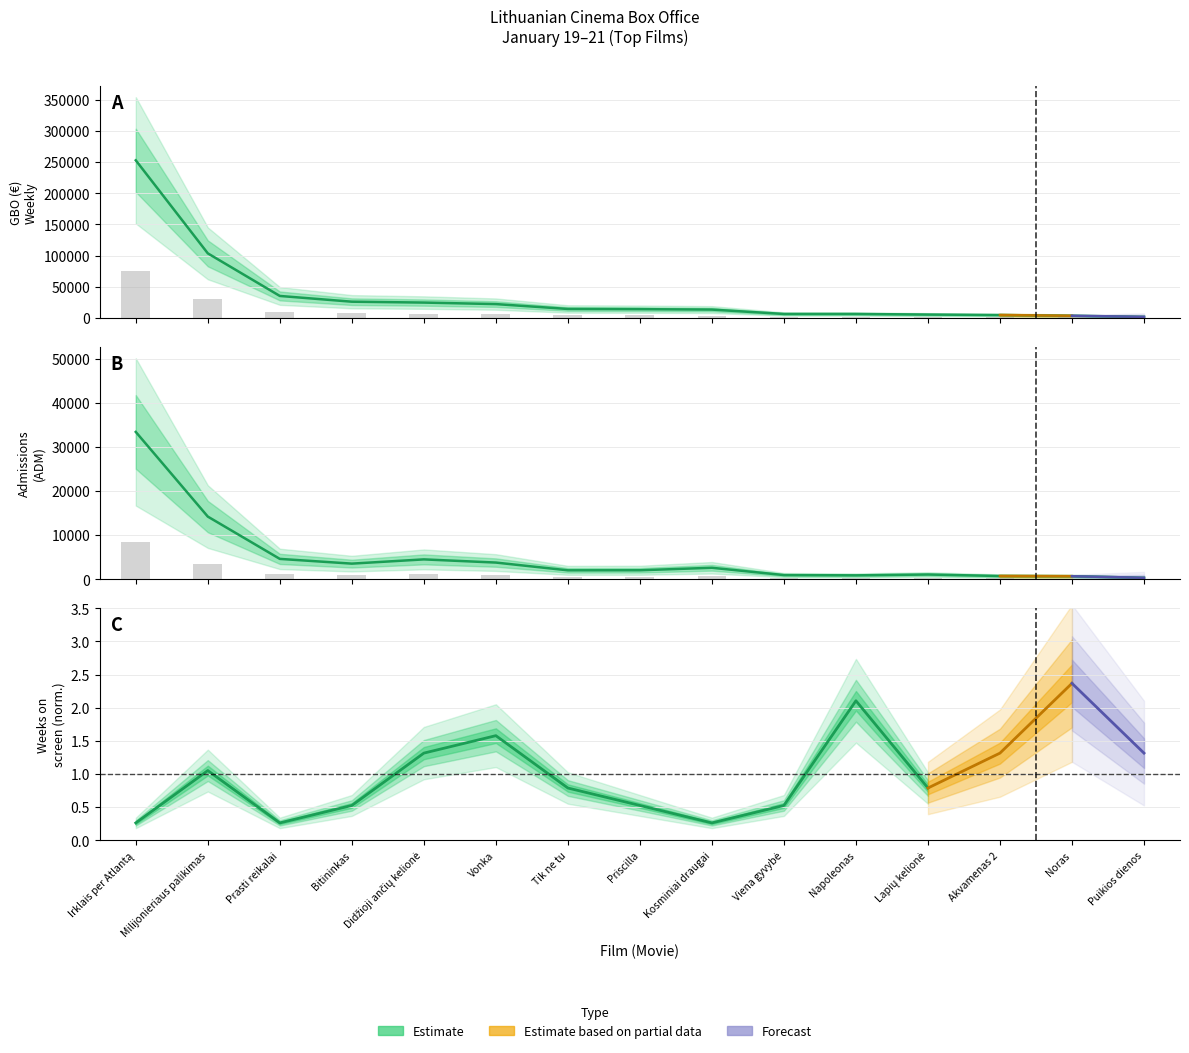

What is the sum of the values at Puikios dienos and Milijonieriaus palikimas?

105968.0